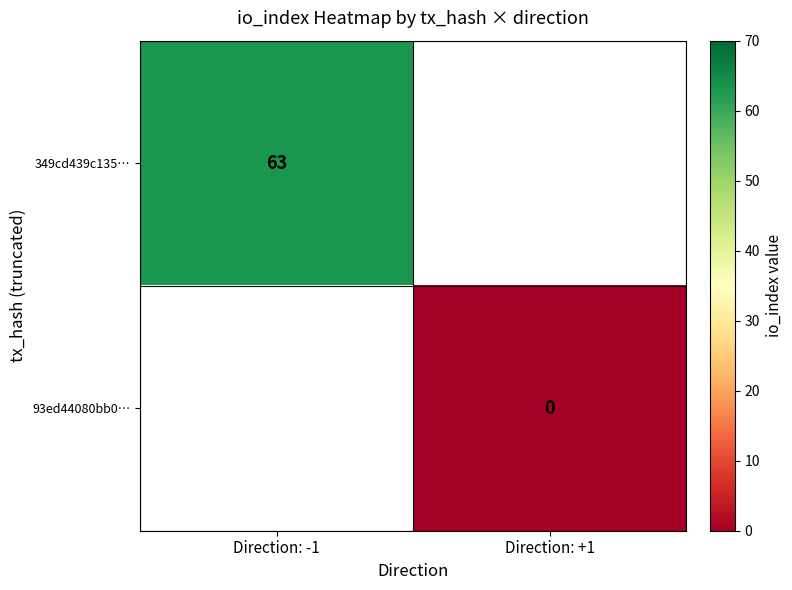

Which category has the highest value in the 93ed44080bb0… series?

Direction: -1